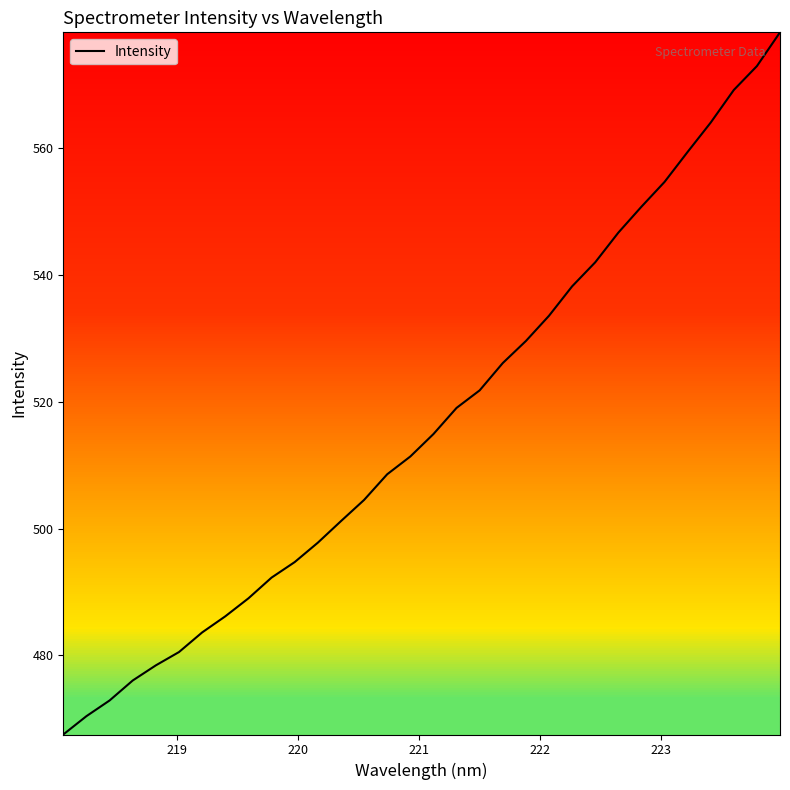

What is the difference between the maximum and minimum values?

110.8